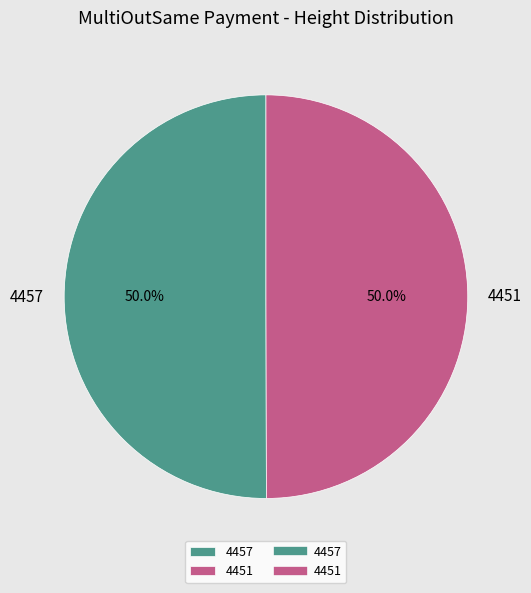

Combined, what portion of the pie is 4457 and 4451?

100.0%